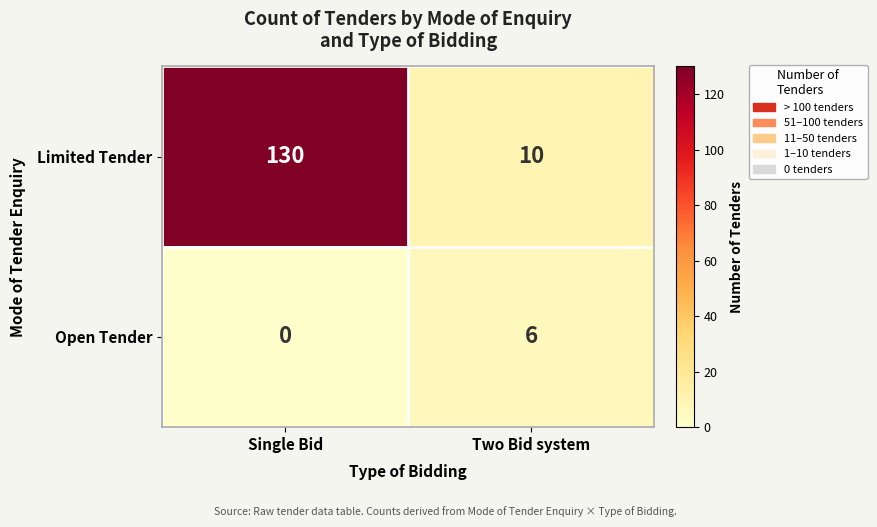

Rank the categories by Open Tender value from highest to lowest.

Two Bid system, Single Bid